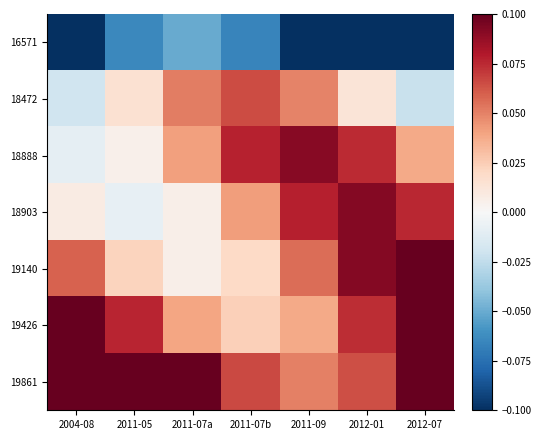

List the series in order of their peak value, lowest first.

16571, 18472, 18888, 18903, 19140, 19426, 19861